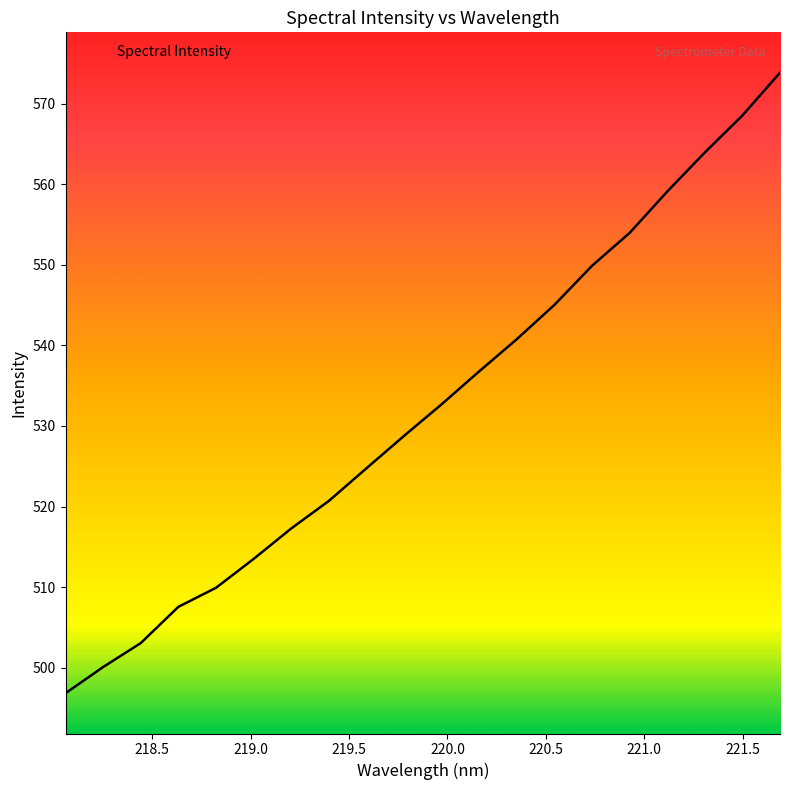

What is the greatest value displayed?

573.9